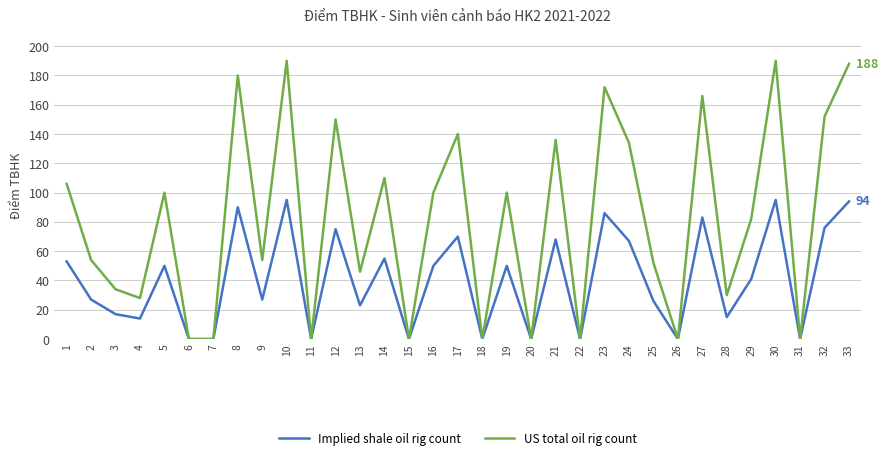

Which series has the largest total across all categories?

US total oil rig count